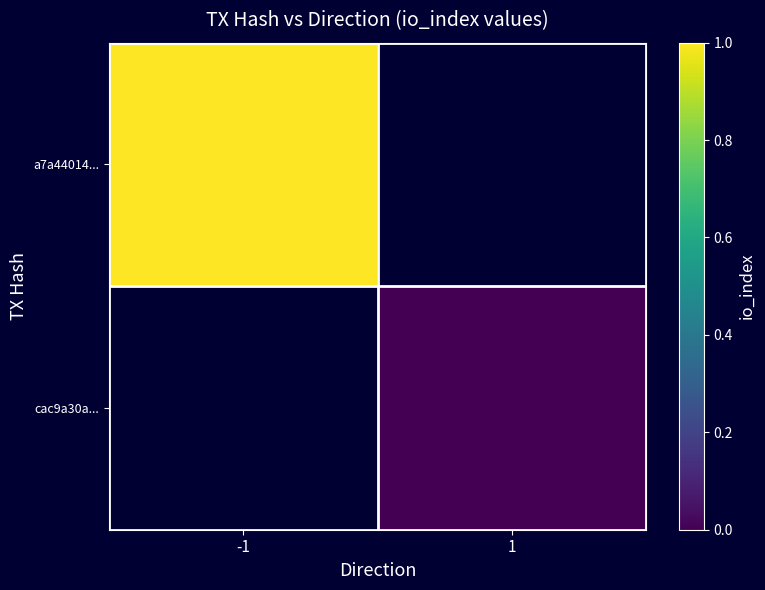

Rank the series by their average value, from highest to lowest.

a7a44014..., cac9a30a...